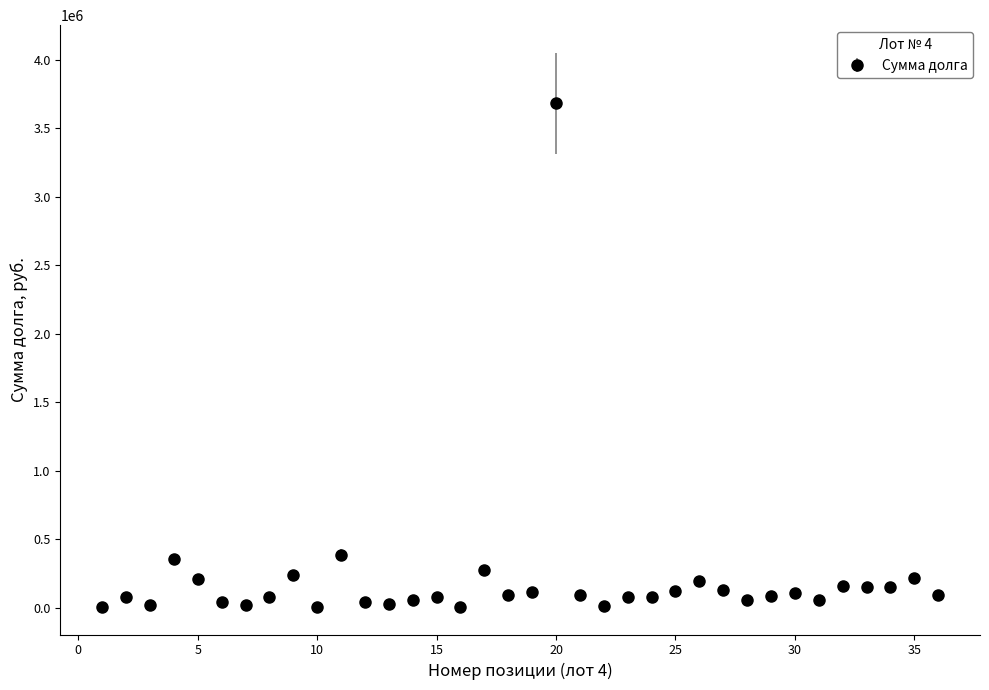

True or false: there are more than 0 points higher than both neighbors.

True